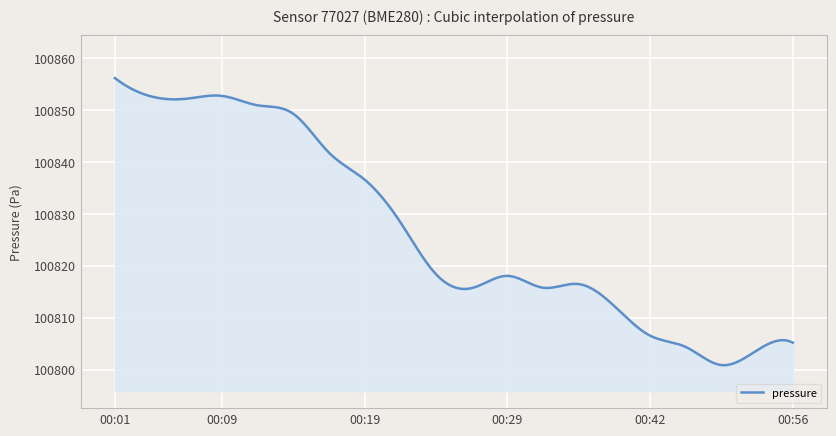

What is the difference between the maximum and minimum values?

55.3